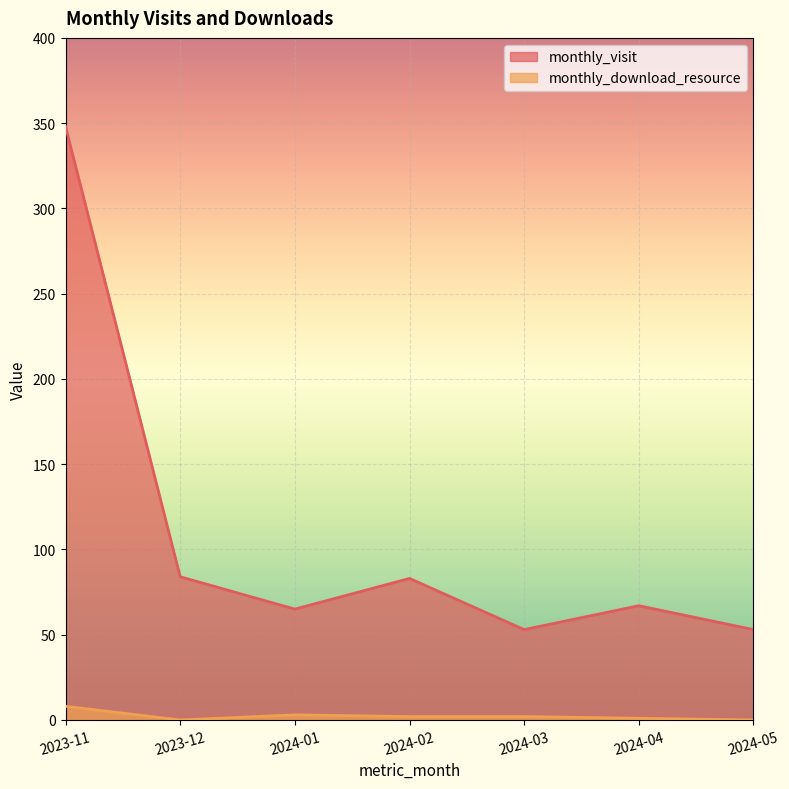

What position from the left is 2023-12?

2